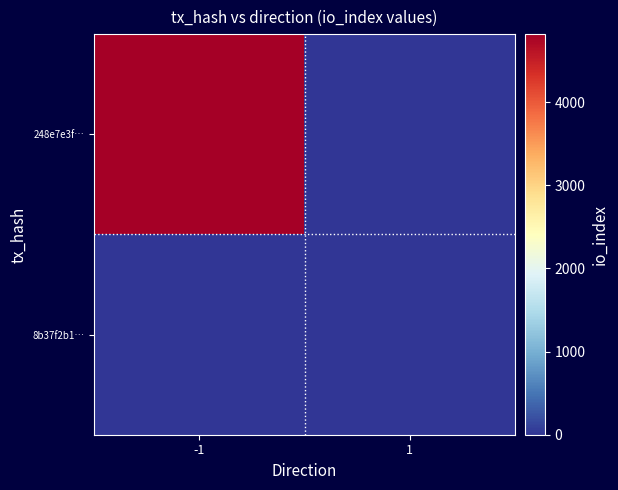

Reading left to right, list all the values displayed in this chart.

248e7e3f…: -1=4817	1=0
8b37f2b1…: -1=0	1=0